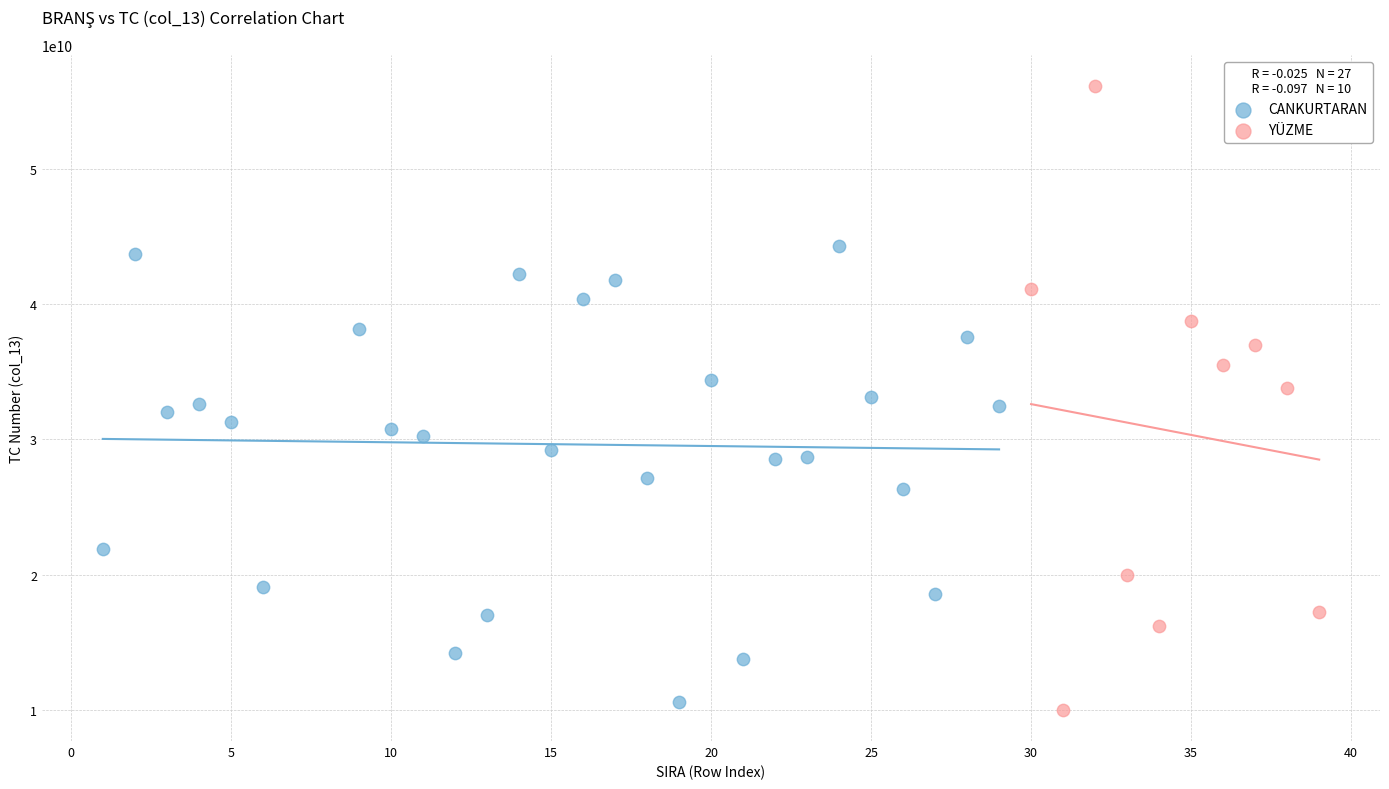

Which series has the largest Y range (max minus min)?

YÜZME